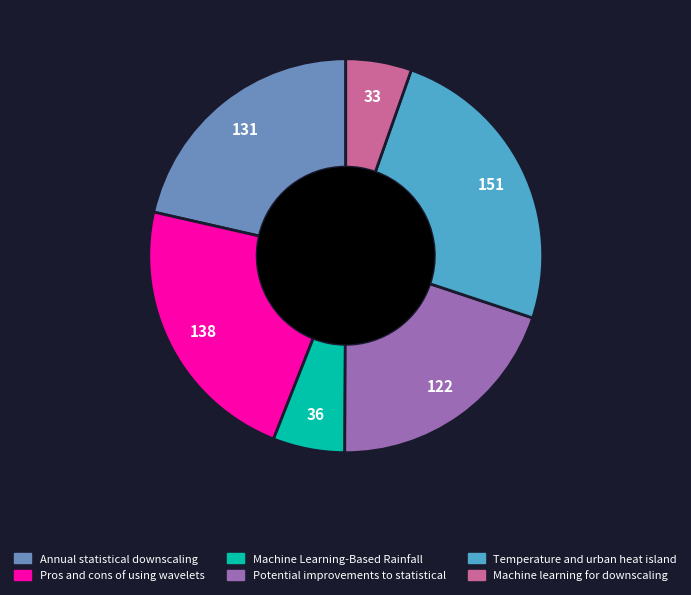

Approximately how many times larger is the value at Potential improvements to statistical compared to Temperature and urban heat island?

0.8